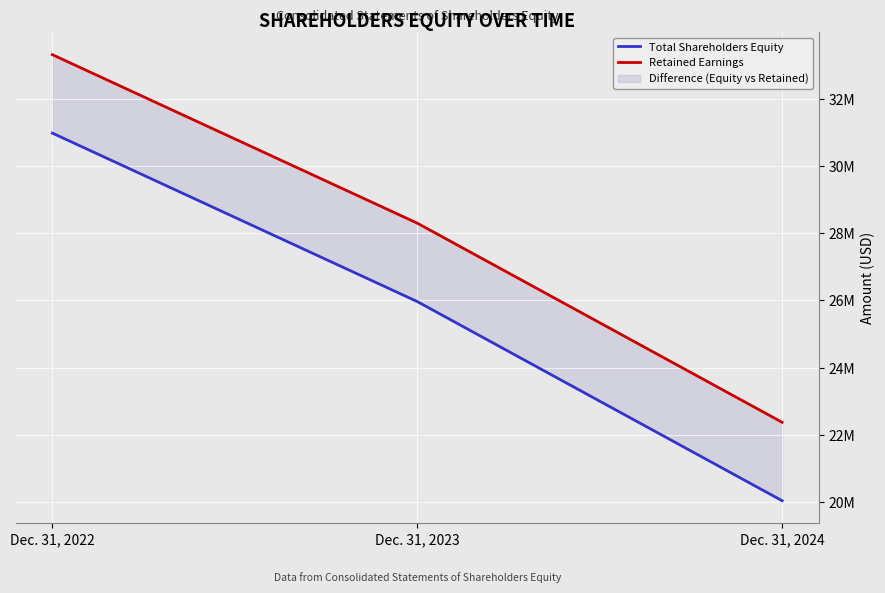

At Dec. 31, 2022, list the series in order from smallest to largest.

Total Shareholders Equity, Retained Earnings